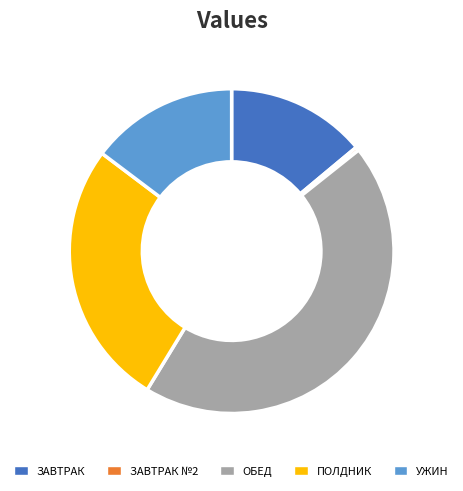

Approximately how many times larger is the value at ЗАВТРАК compared to ОБЕД?

0.3